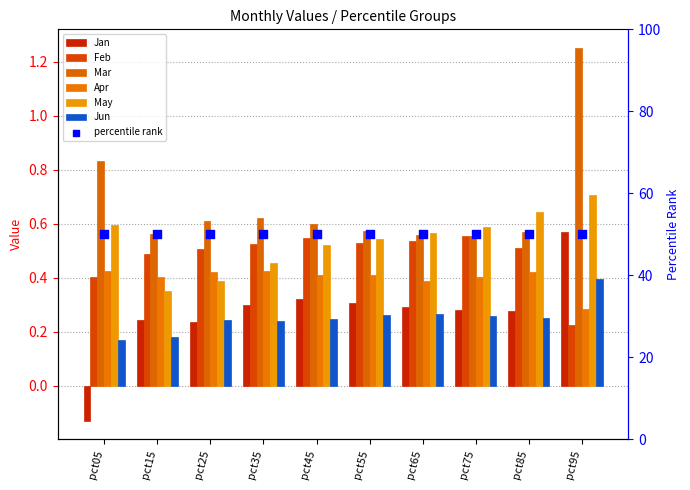

What are all the series names shown in the legend?

Jan, Feb, Mar, Apr, May, Jun